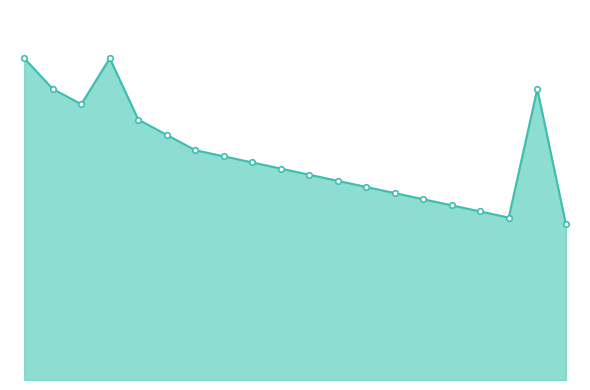

What is the difference between the maximum and minimum values?

270